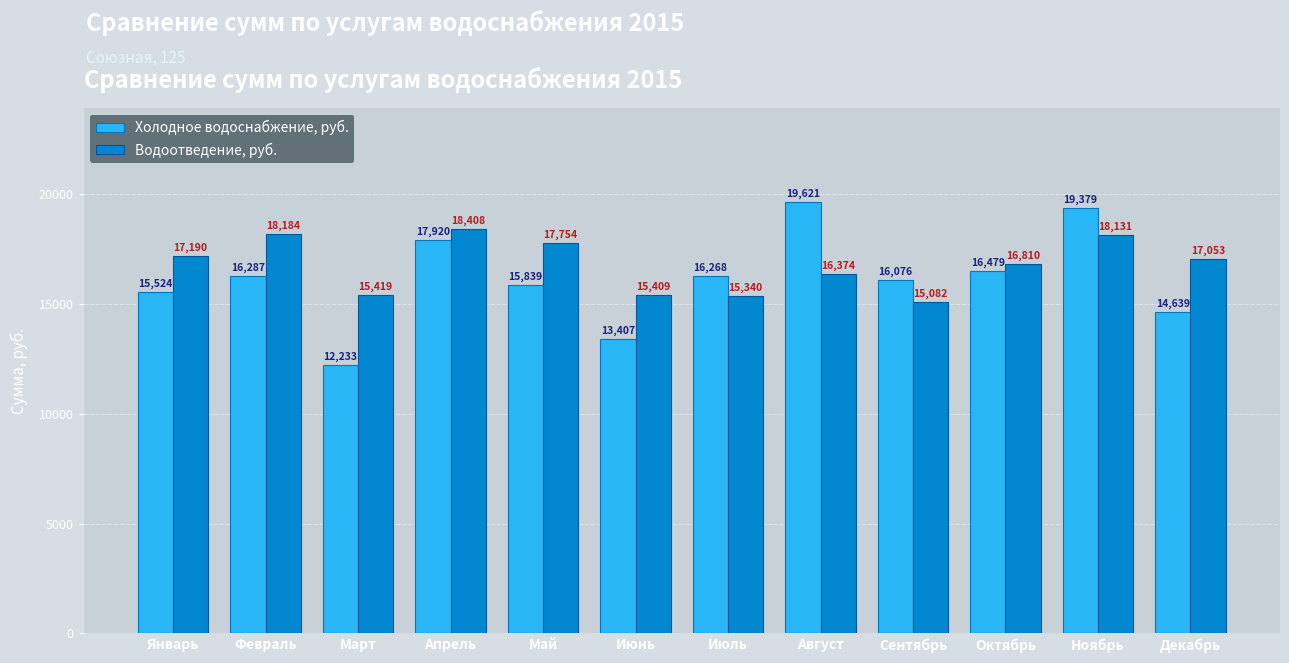

Count the number of categories in the chart.

12